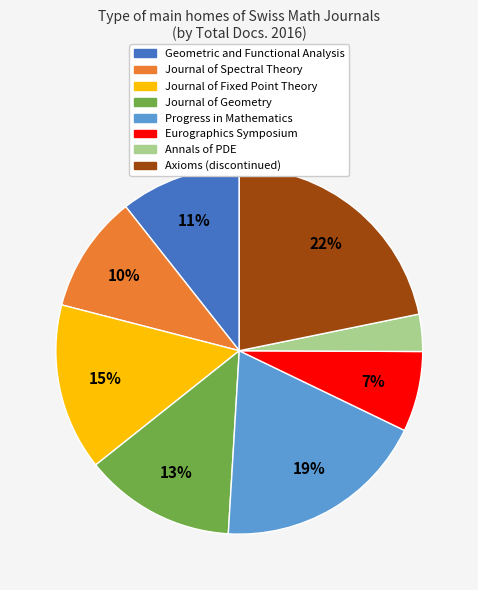

How many slices are in this pie chart?

8